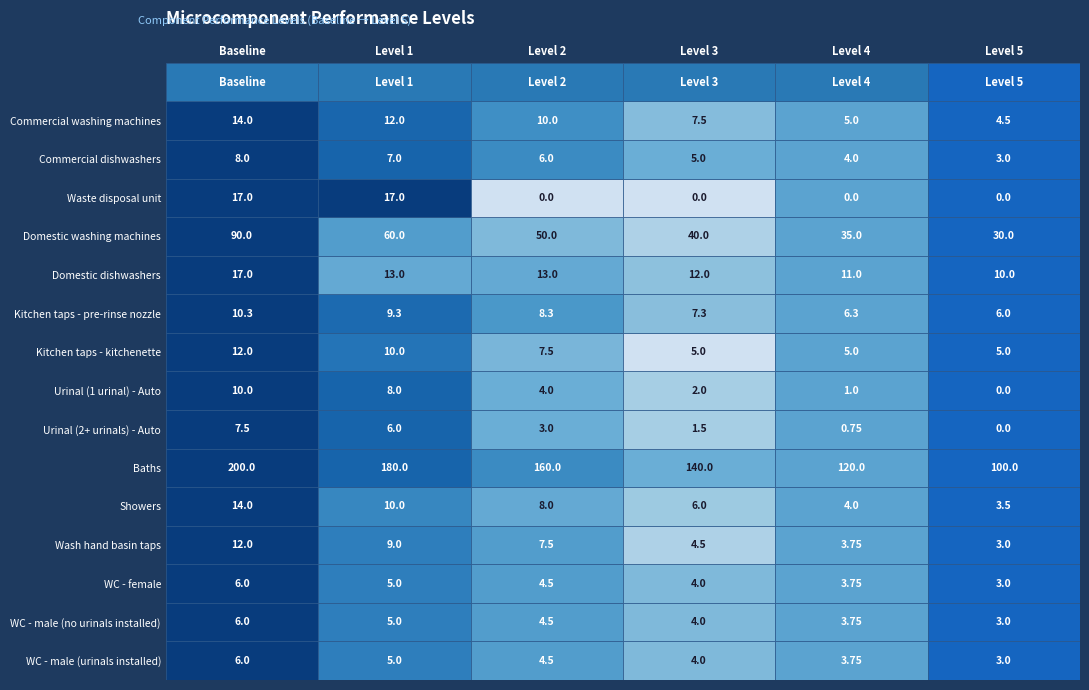

At which label does Urinal (1 urinal) - Auto first exceed 4?

Baseline